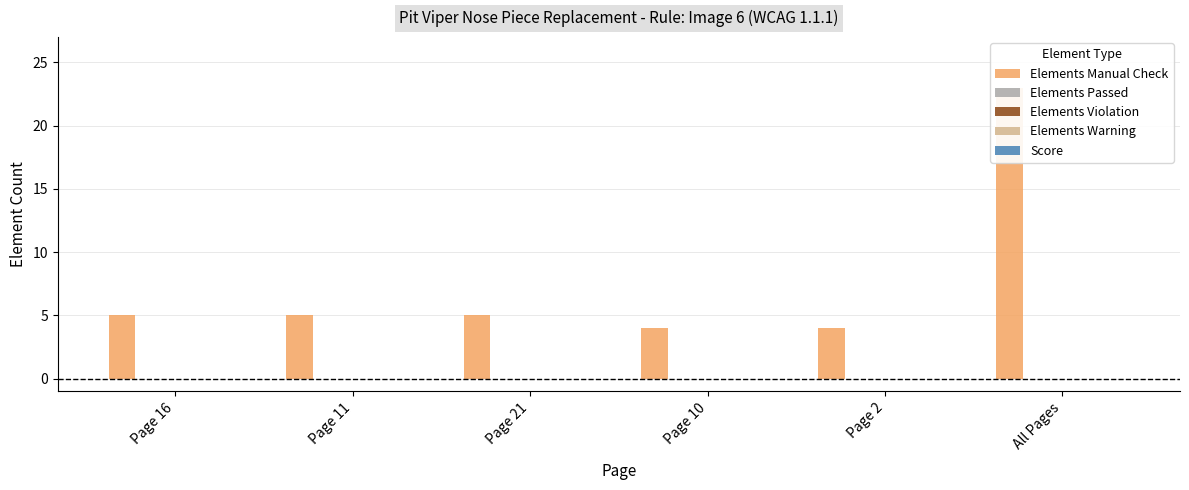

What is the difference between the second highest and minimum values in the Elements Manual Check series?

1